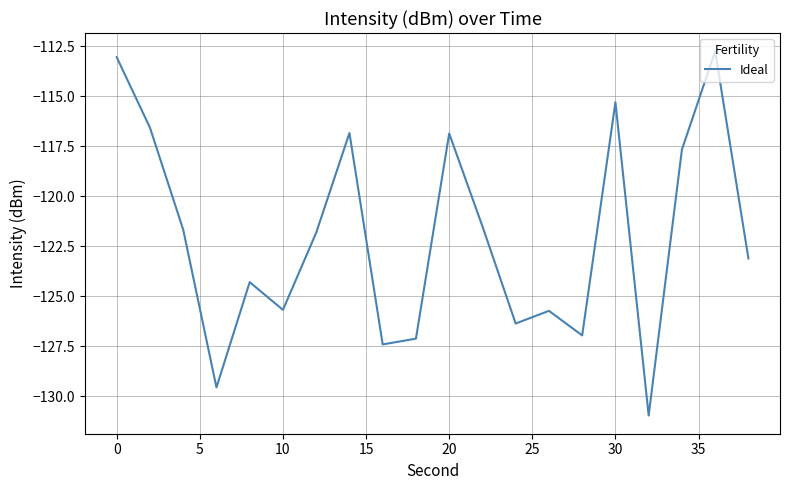

What is the smallest value displayed?

-131.0